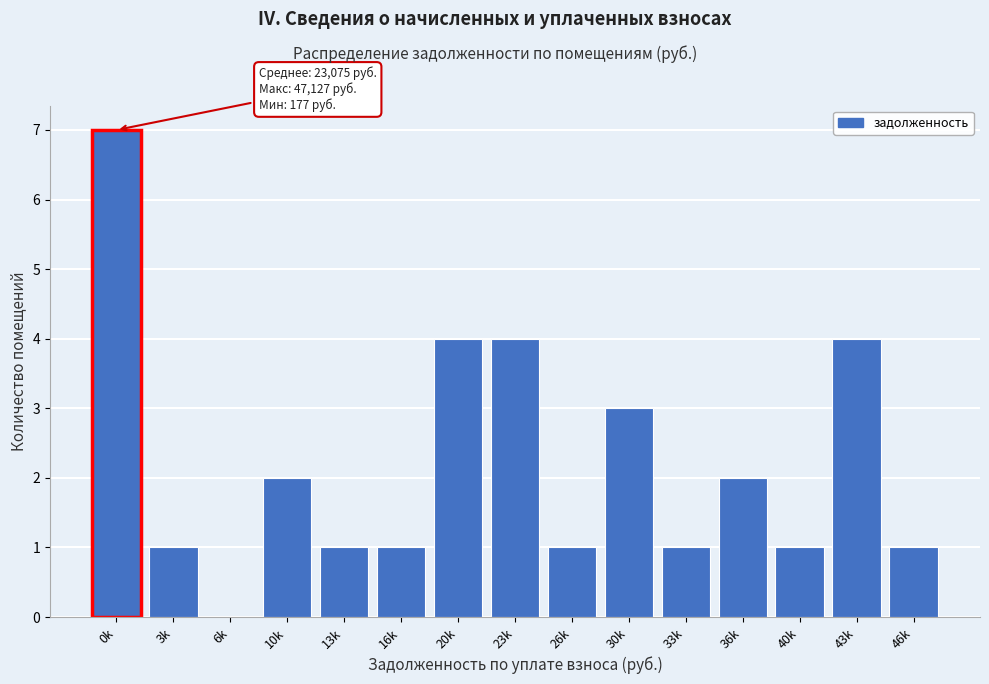

Reading left to right, list all the values displayed in this chart.

0k=7	3k=1	6k=0	10k=2	13k=1	16k=1	20k=4	23k=4	26k=1	30k=3	33k=1	36k=2	40k=1	43k=4	46k=1